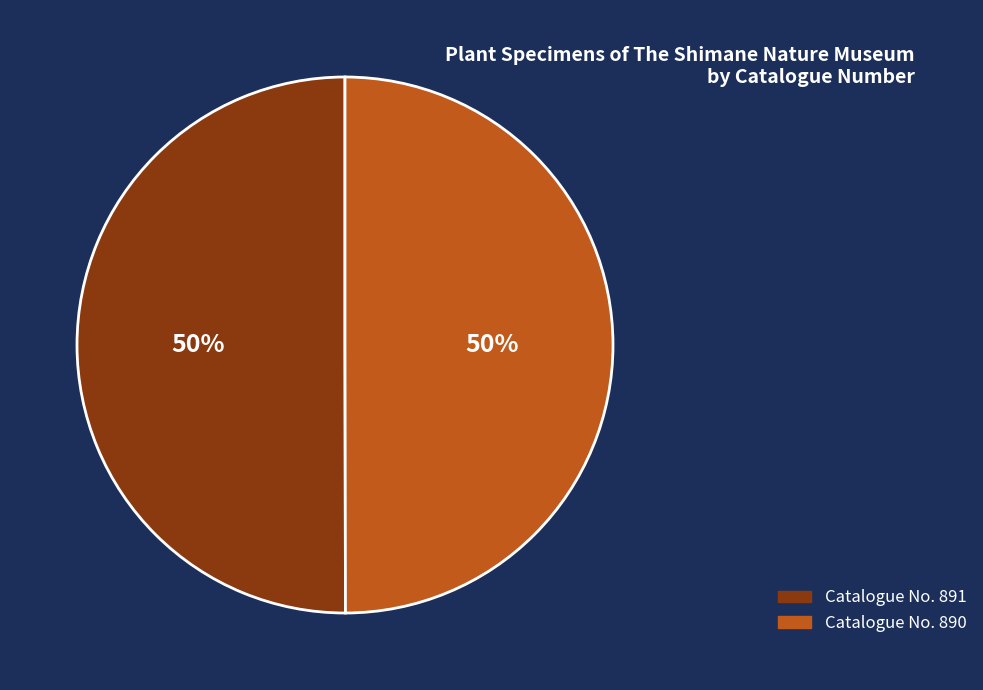

Combined, do Catalogue No. 890 and Catalogue No. 891 account for over 50%?

Yes